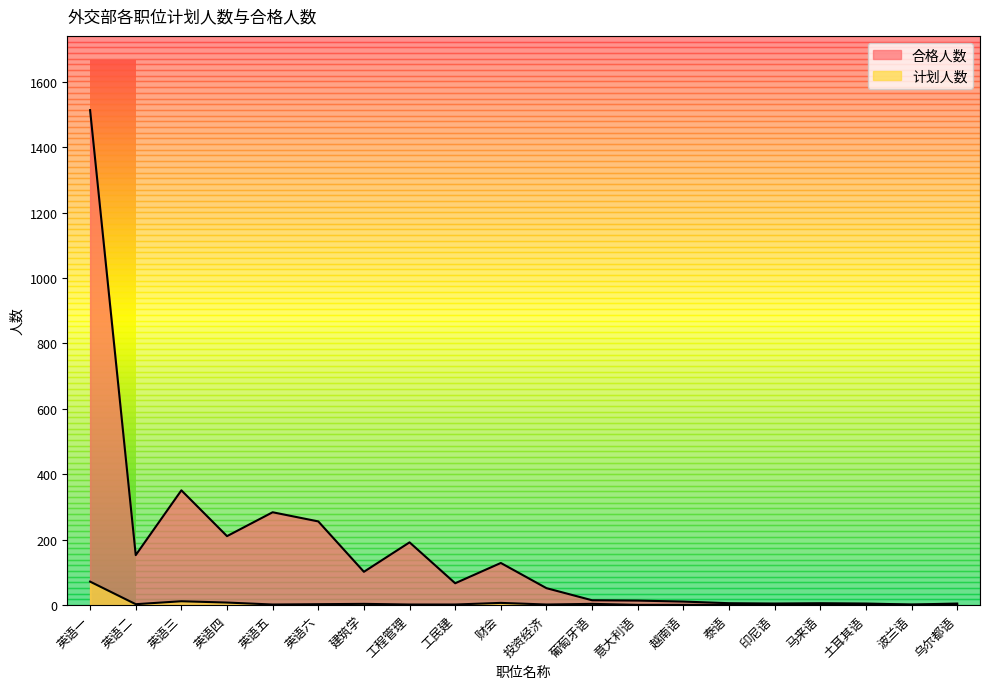

What is the smallest value displayed?

1